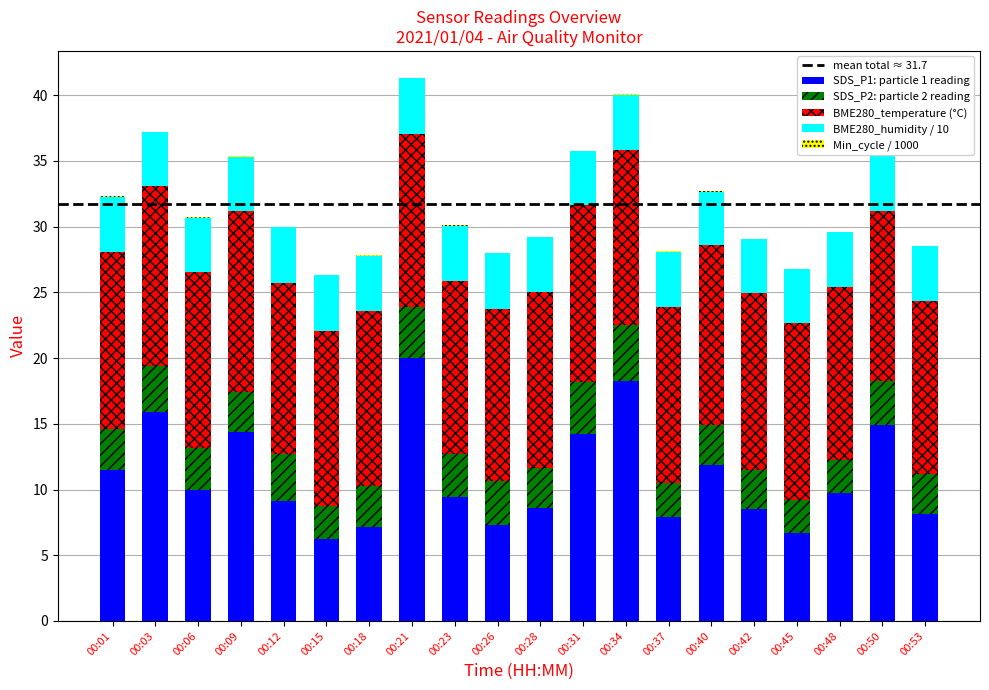

Is the value of SDS_P1 at 00:15 greater than the value of BME280_humidity at 00:28?

Yes